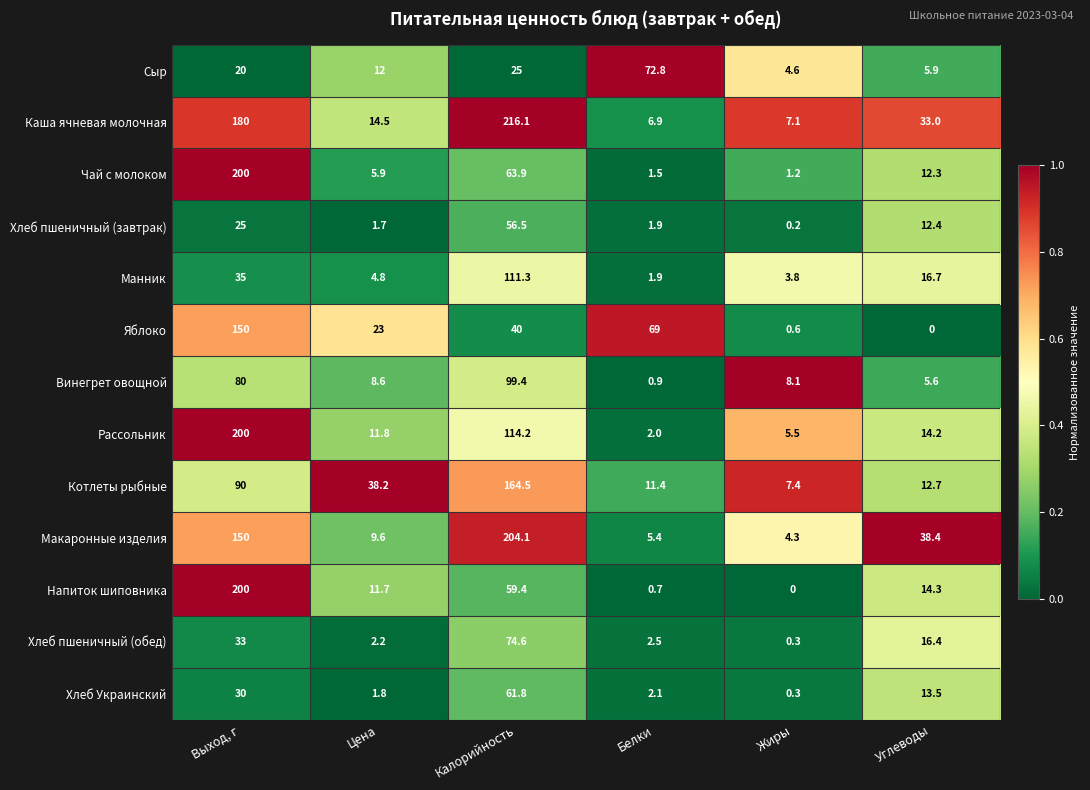

What is the maximum value shown in the chart?

216.1